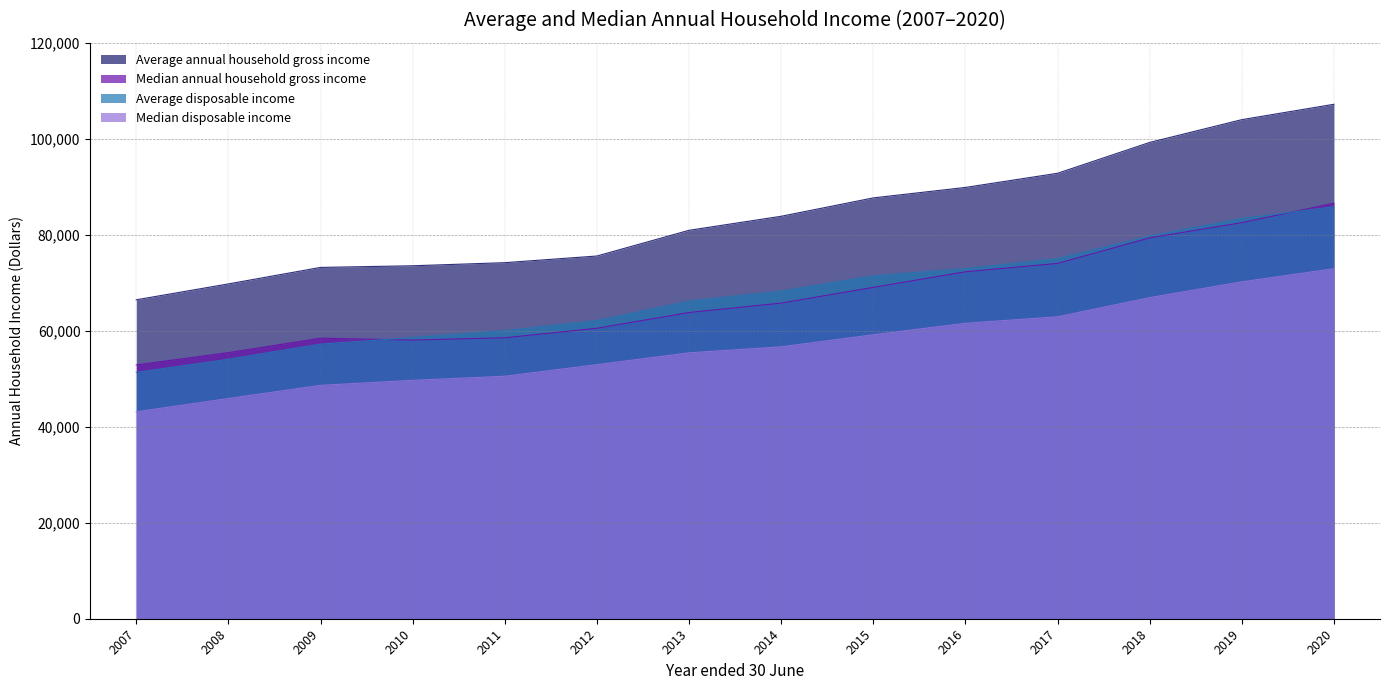

At how many categories does at least one series exceed 88503?

5